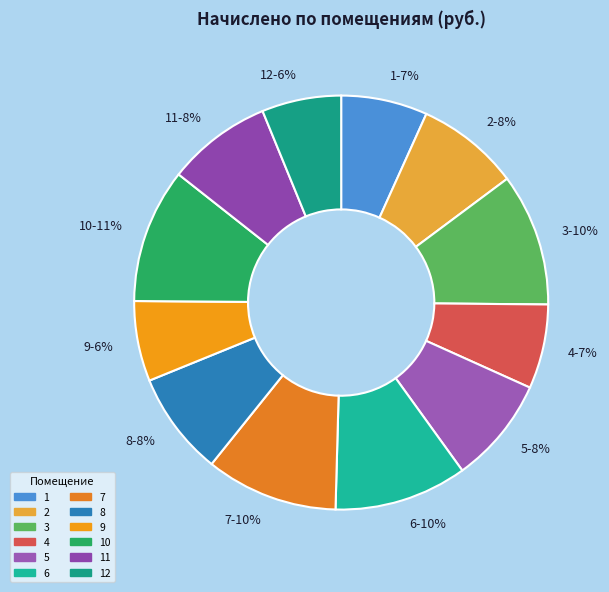

Approximately how many times larger is the value at 7-10% compared to 3-10%?

1.0